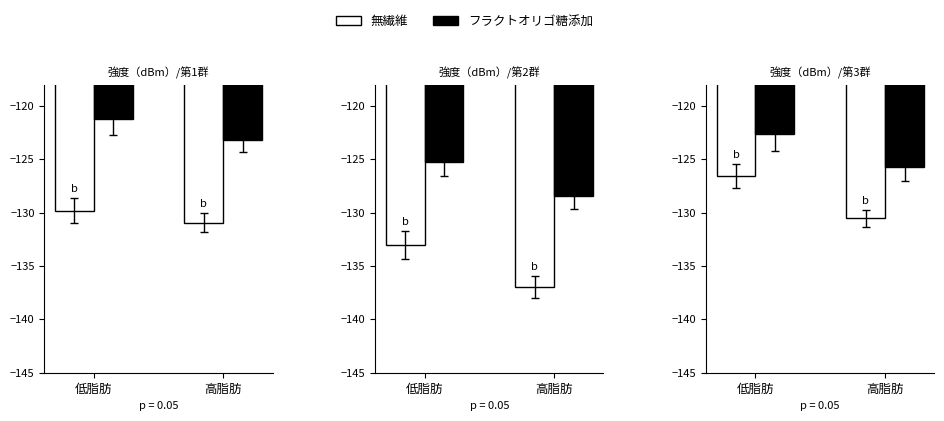

What is the approximate value of 無繊維 at 低脂肪?

-126.5